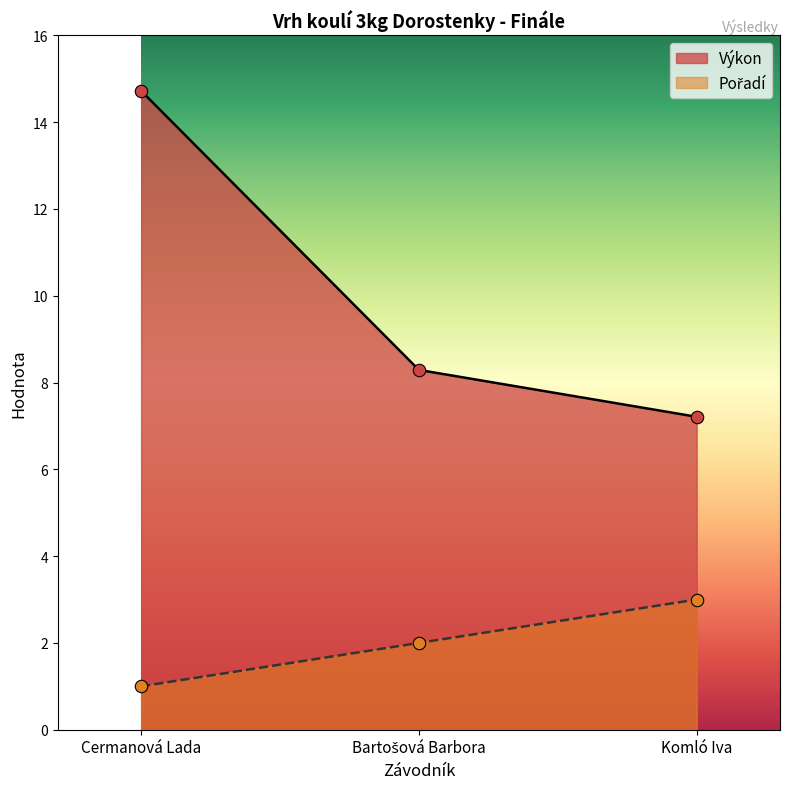

Is the value of Pořadí at Komló Iva greater than the value of Výkon at Cermanová Lada?

No